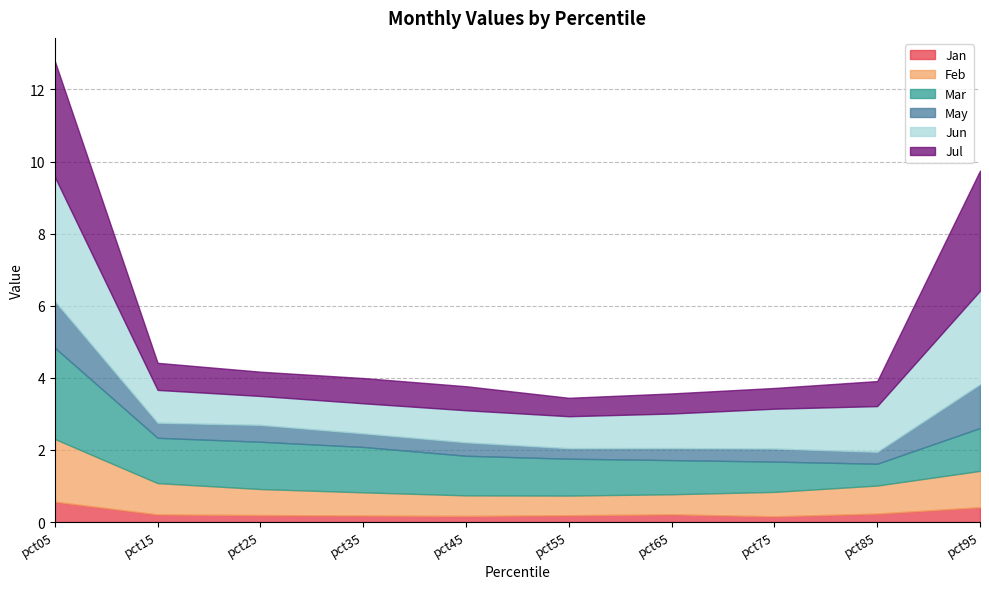

Which series has the widest spread of values?

Jul